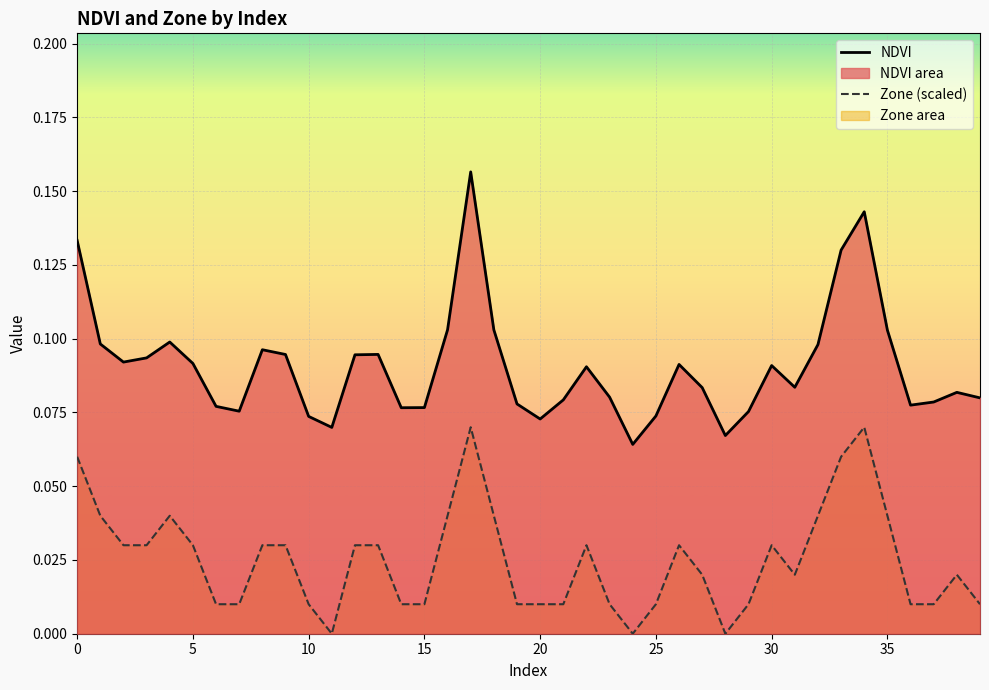

True or false: Zone (scaled) and NDVI cross at least once.

False